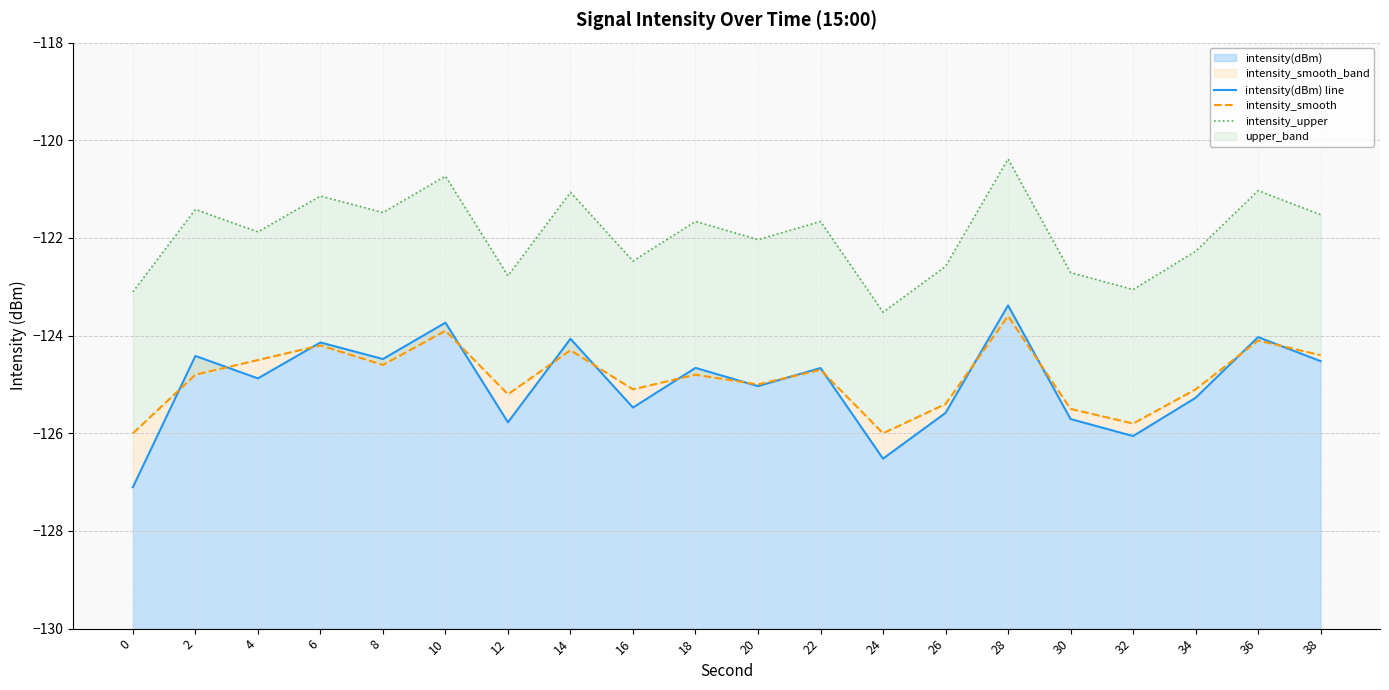

Reading right to left, what are all the values shown in this chart?

intensity(dBm) line: 38=-124.5	36=-124.0	34=-125.3	32=-126.1	30=-125.7	28=-123.4	26=-125.6	24=-126.5	22=-124.7	20=-125.0	18=-124.7	16=-125.5	14=-124.1	12=-125.8	10=-123.7	8=-124.5	6=-124.1	4=-124.9	2=-124.4	0=-127.1
intensity_smooth: 38=-124.4	36=-124.1	34=-125.1	32=-125.8	30=-125.5	28=-123.6	26=-125.4	24=-126.0	22=-124.7	20=-125.0	18=-124.8	16=-125.1	14=-124.3	12=-125.2	10=-123.9	8=-124.6	6=-124.2	4=-124.5	2=-124.8	0=-126.0
intensity_upper: 38=-121.5	36=-121.0	34=-122.3	32=-123.1	30=-122.7	28=-120.4	26=-122.6	24=-123.5	22=-121.7	20=-122.0	18=-121.7	16=-122.5	14=-121.1	12=-122.8	10=-120.7	8=-121.5	6=-121.1	4=-121.9	2=-121.4	0=-123.1